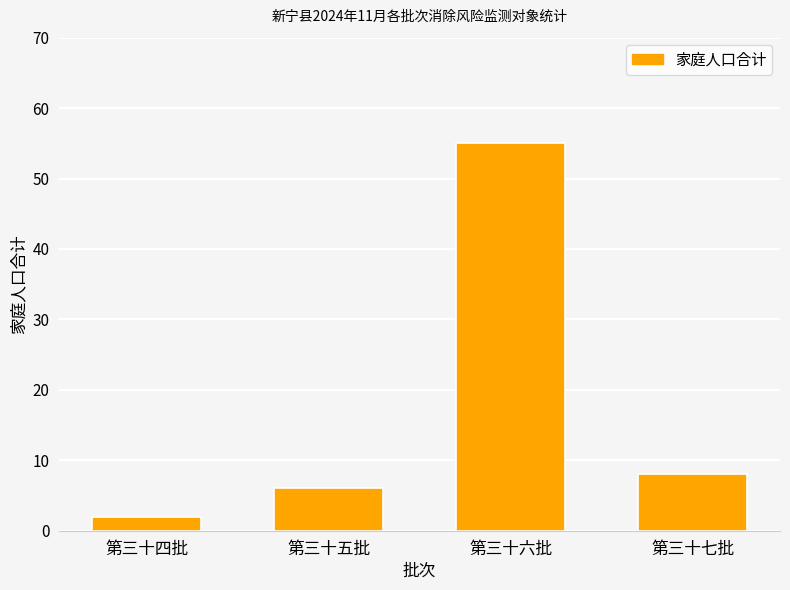

Does the chart contain any negative values?

No